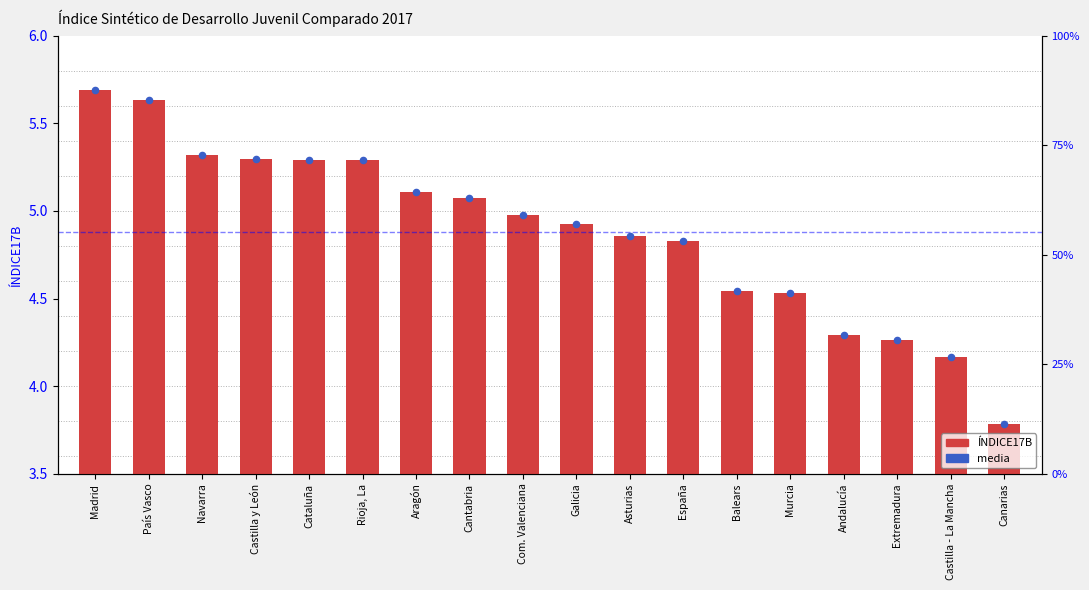

Which series reaches the maximum Y coordinate?

media